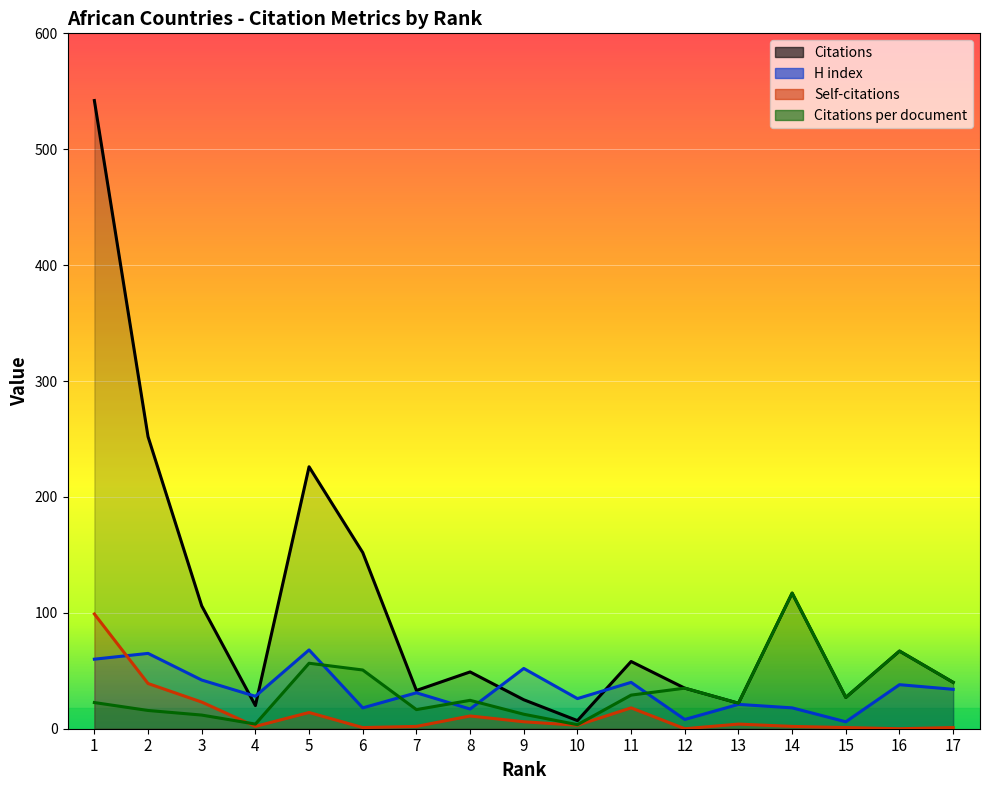

What is the value of the Citations point at the 13th from the left?

22.0